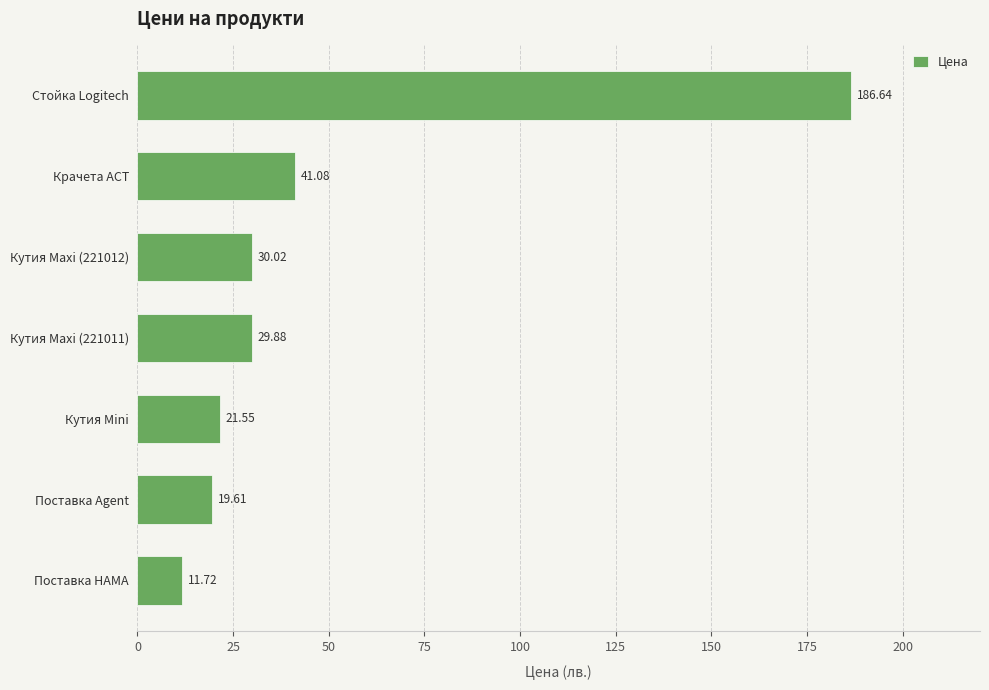

At which label is the value closest to 99?

Крачета ACT